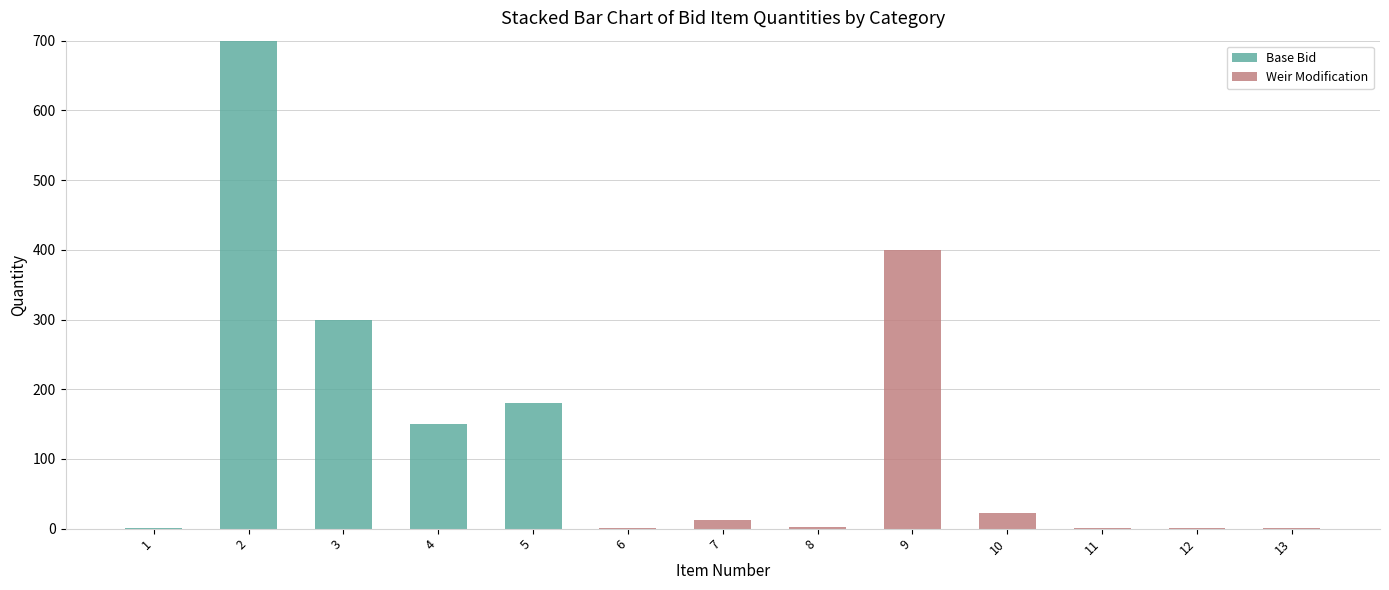

What is the sum of all Base Bid values?

1331